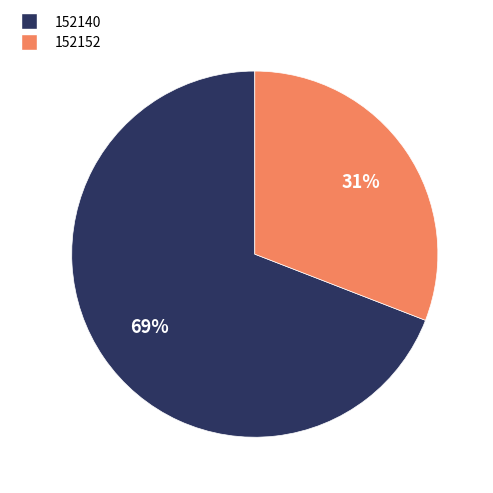

Does 152152 account for over 50% of the chart?

No